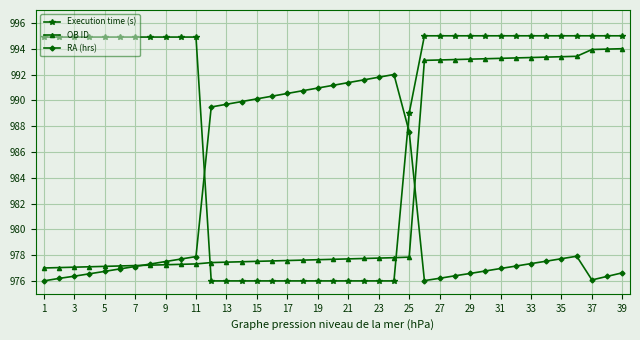

Which series has the largest total across all categories?

Execution time (s)